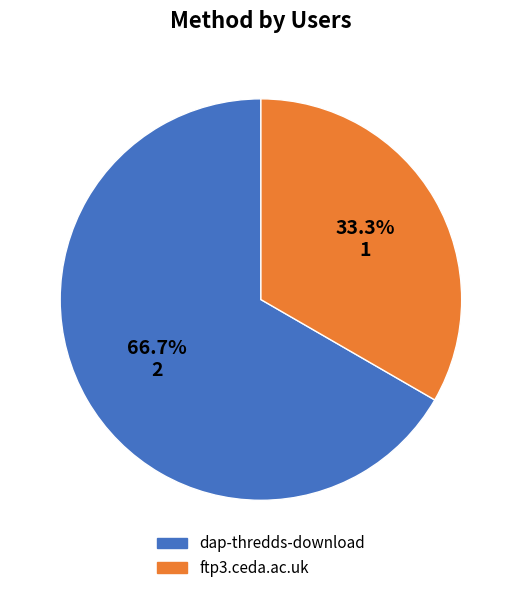

How much of the chart is everything except ftp3.ceda.ac.uk?

66.7%